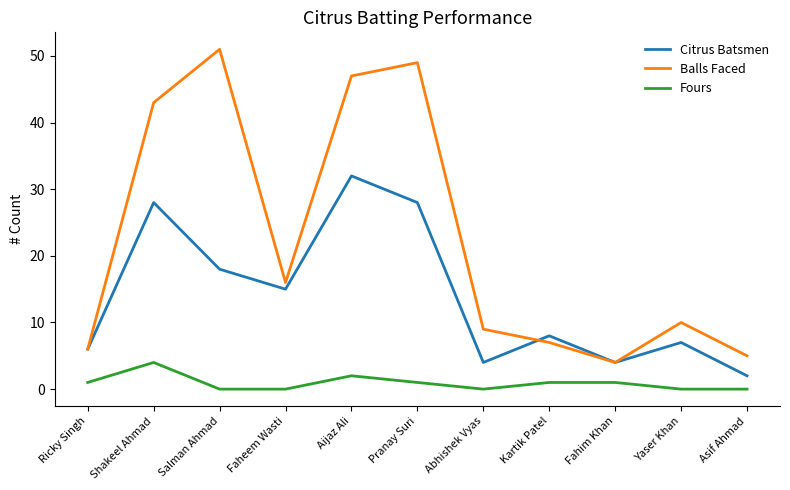

Reading left to right, list all the values displayed in this chart.

Citrus Batsmen: 6	28	18	15	32	28	4	8	4	7	2
Balls Faced: 6	43	51	16	47	49	9	7	4	10	5
Fours: 1	4	0	0	2	1	0	1	1	0	0